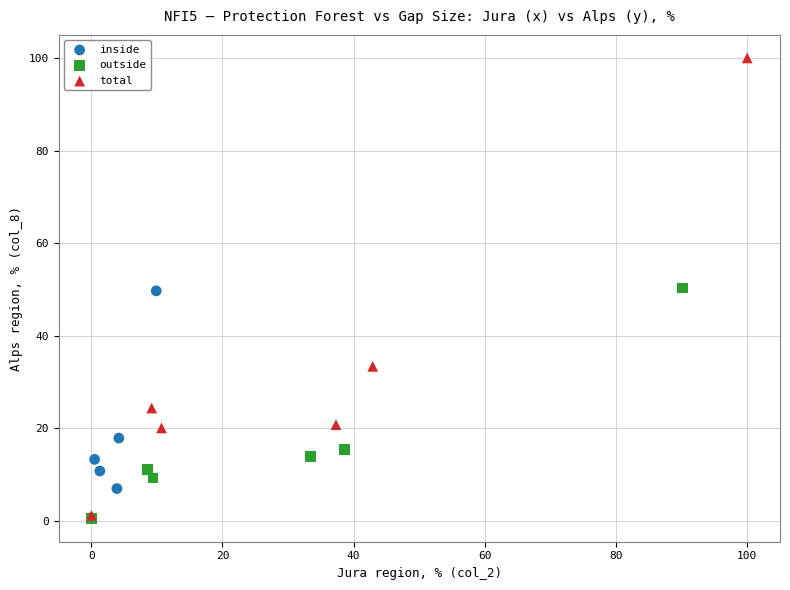

Which series contains the highest Y value?

total